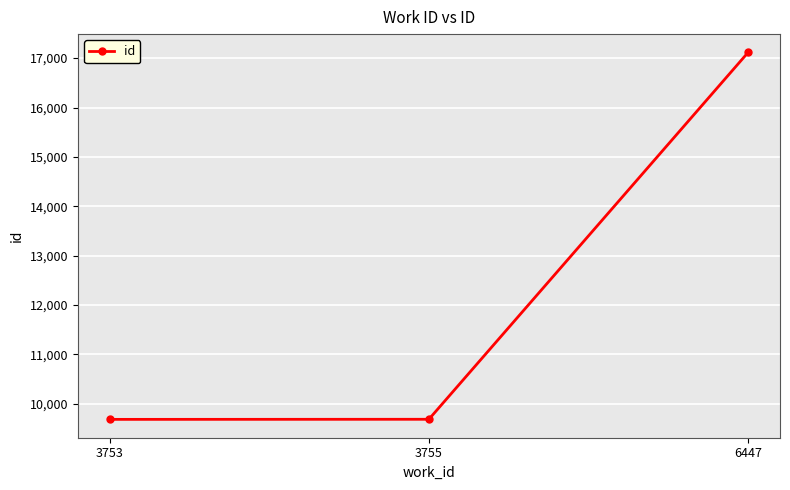

Which label corresponds to the largest value in the chart?

6447